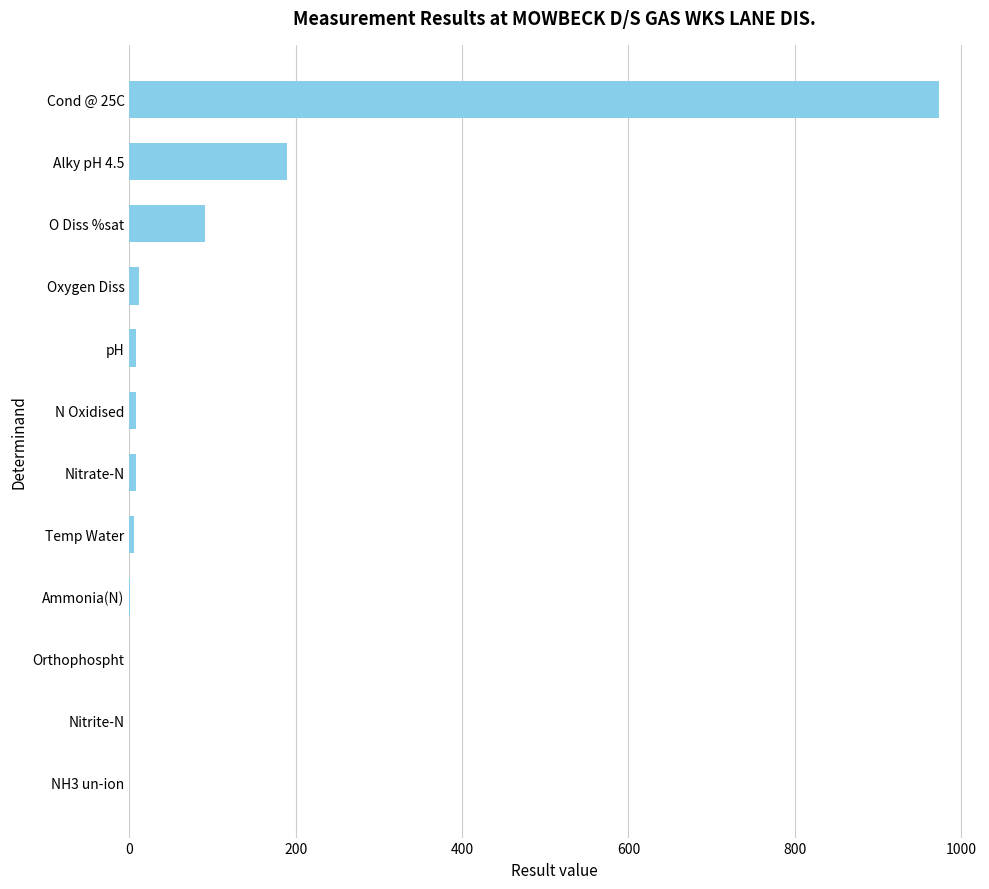

True or false: the data shows 468.2 at Cond @ 25C.

False